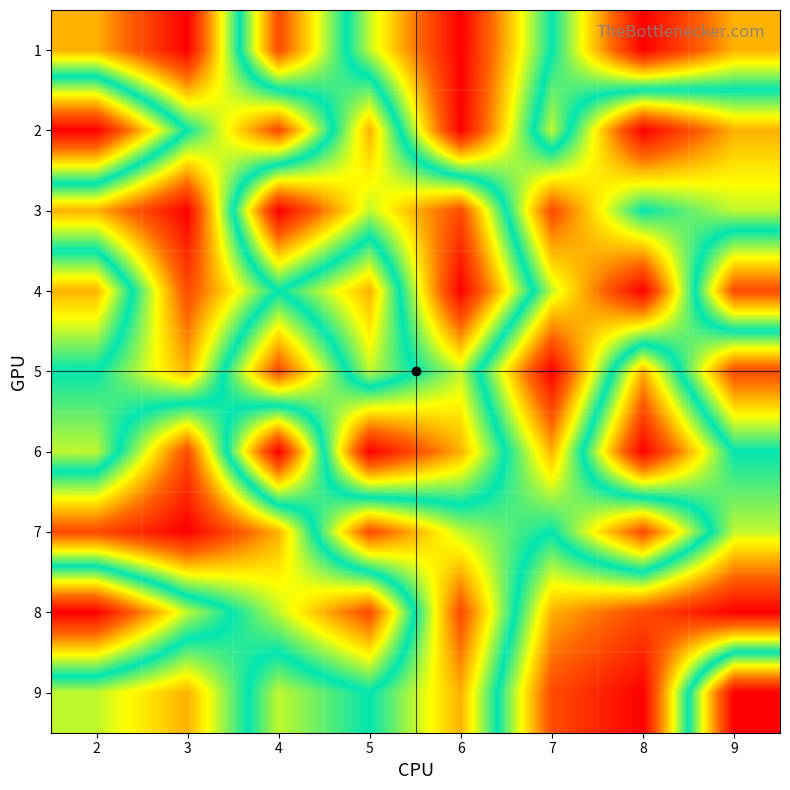

Between 3 and 9, which is larger?

3